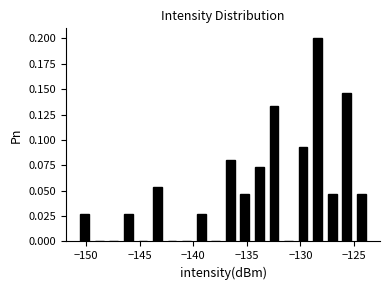

Read against the x-axis, roughly where is the centre of the tallest bar?

-128.5